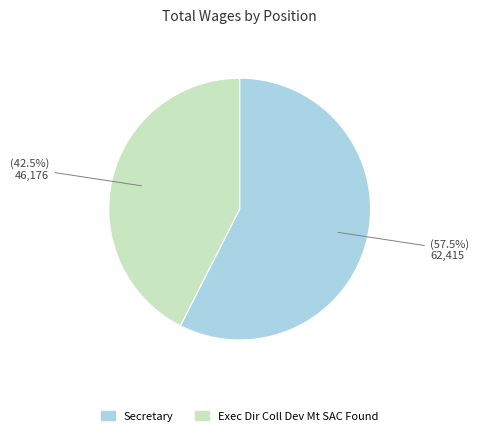

Which category has the biggest portion of the pie?

Secretary